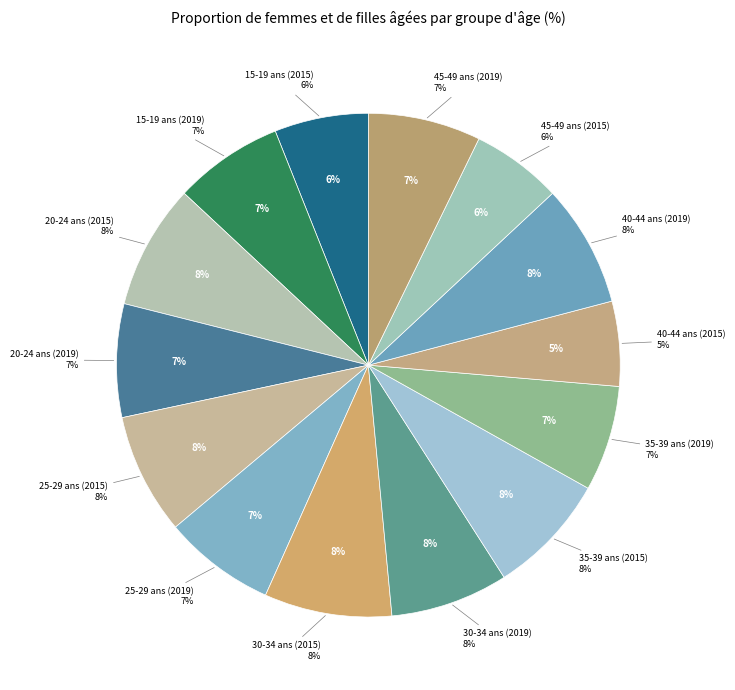

What portion of the pie excludes 20-24 ans (2019)?

92.7%